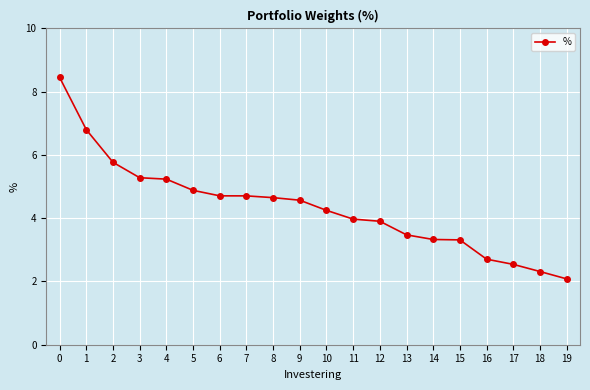

Is it true that the value at 9 is 6.1?

False